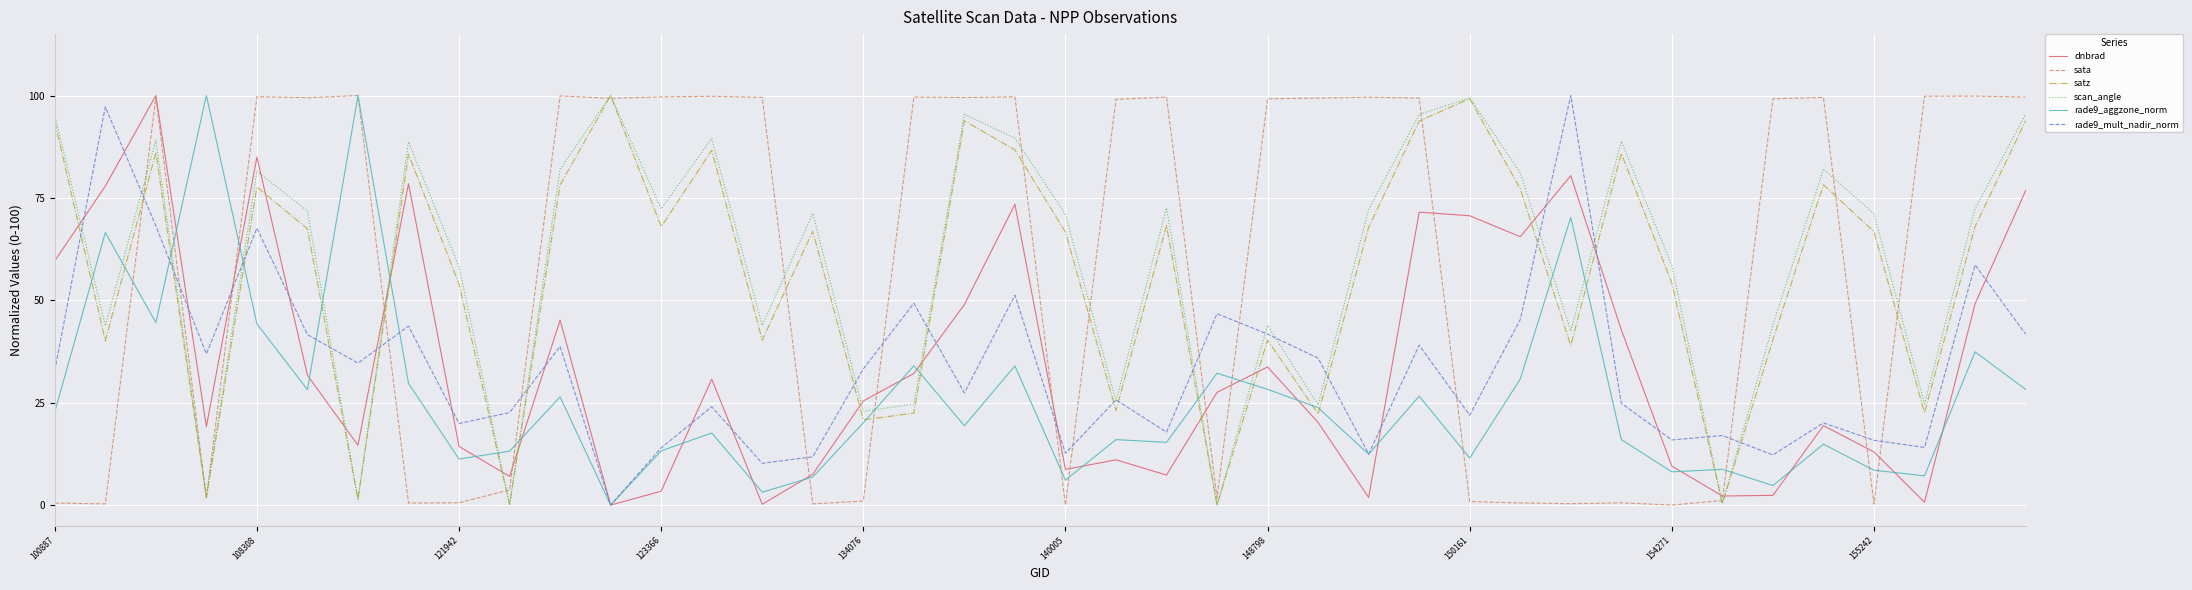

What is the maximum value shown in the chart?

100.0